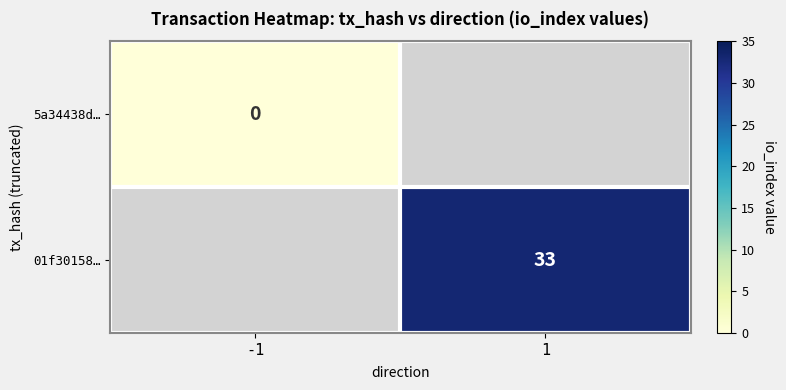

The value of 01f30158… at 1 is 33. True or false?

True